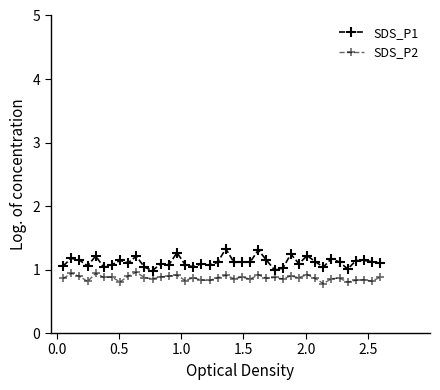

How many lines are shown in the chart?

2